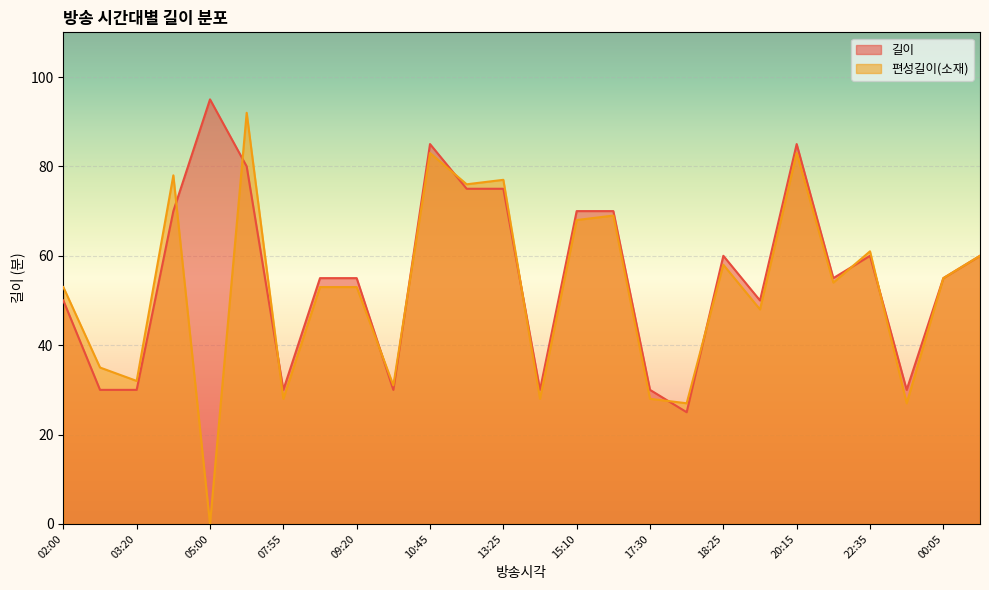

What is the sum of the 길이 values at 23:35 and 06:35?

110